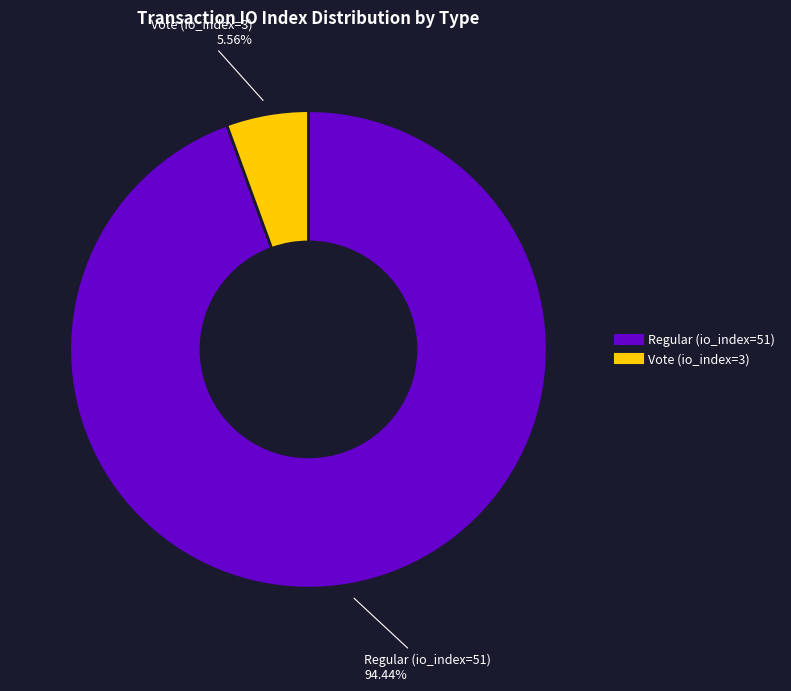

What percentage is the Regular (io_index=51) slice, to the nearest percent?

94%